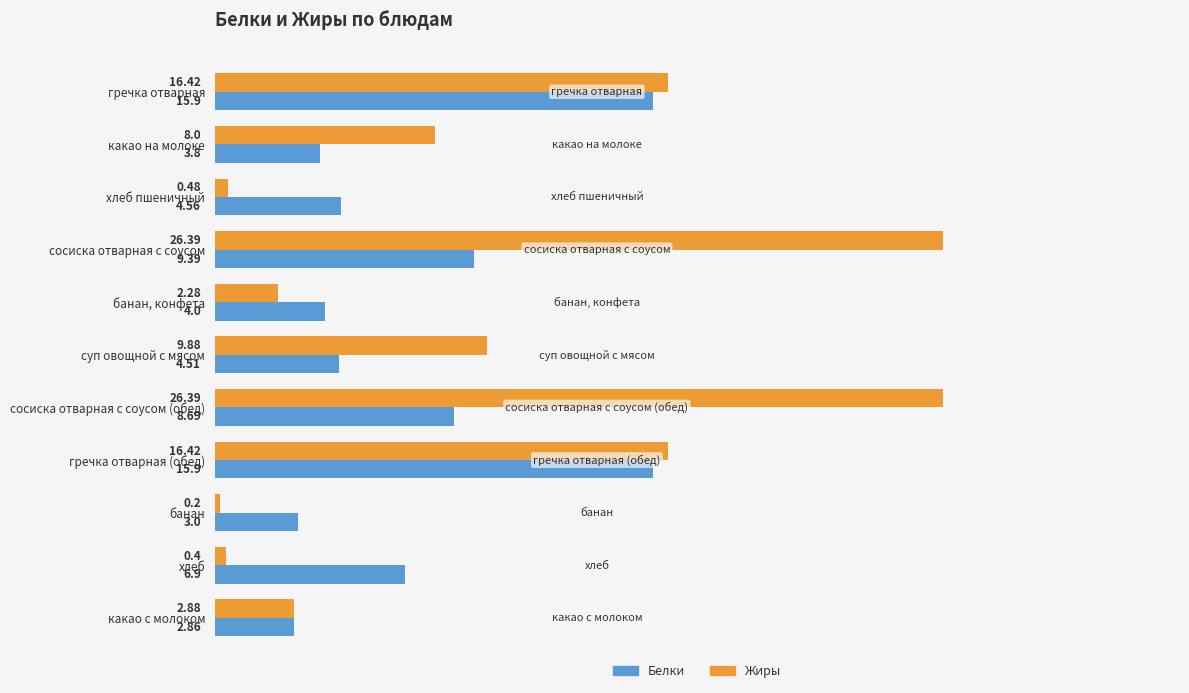

At which label does Белки reach its minimum?

какао с молоком